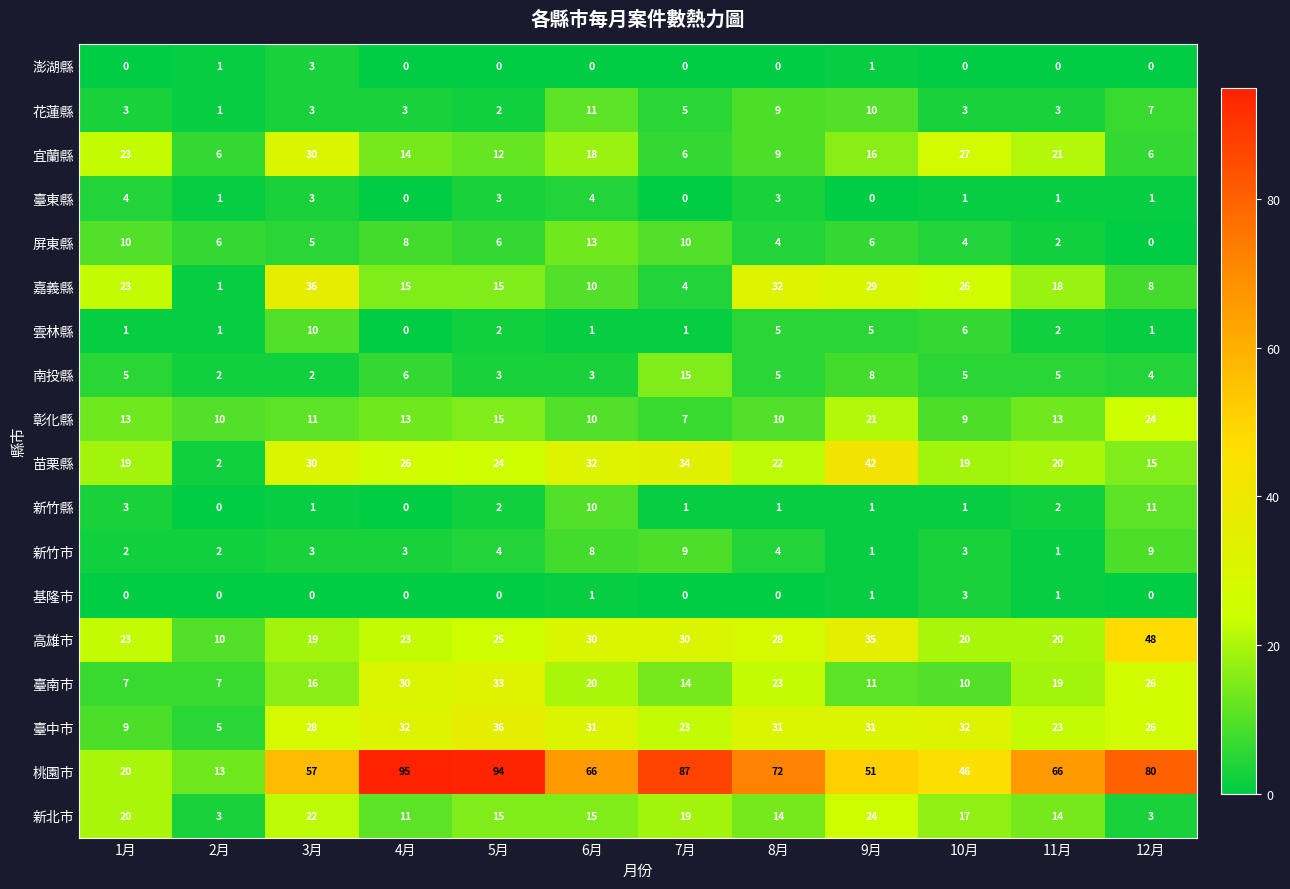

How many data points does each series have?

12